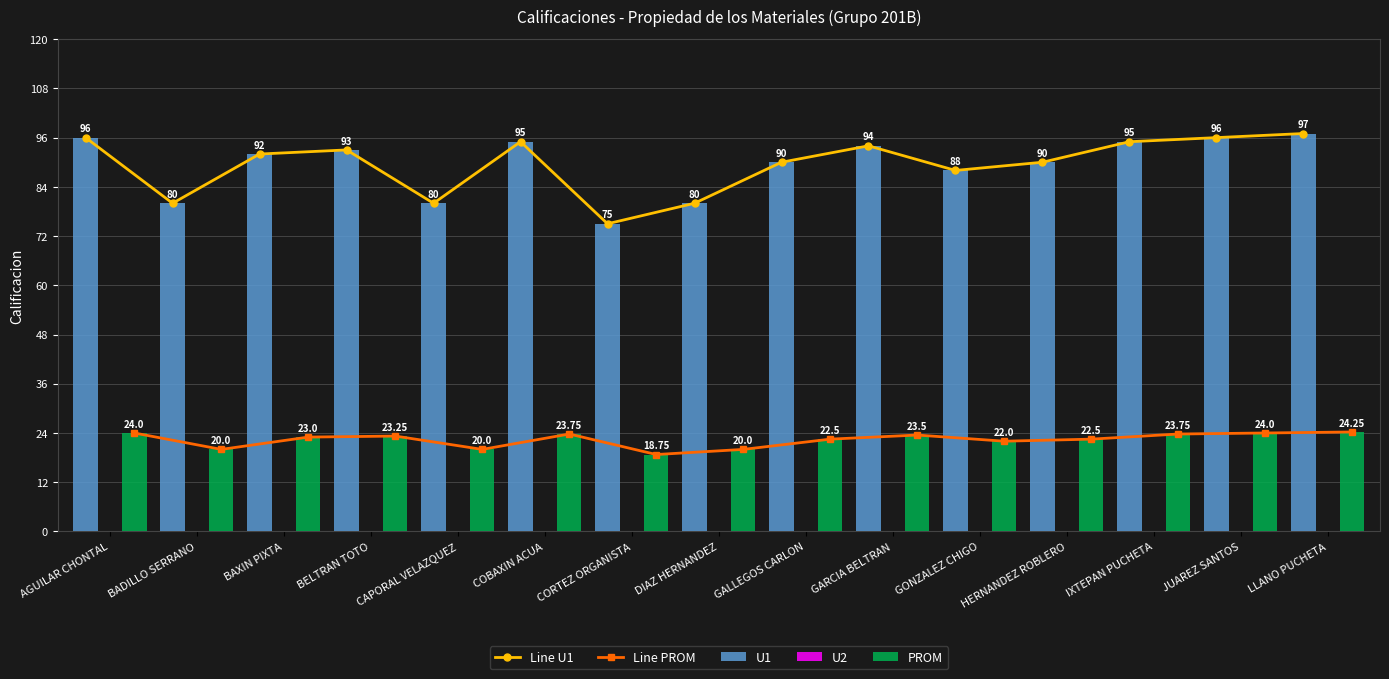

At which label does PROM reach its minimum?

CORTEZ ORGANISTA